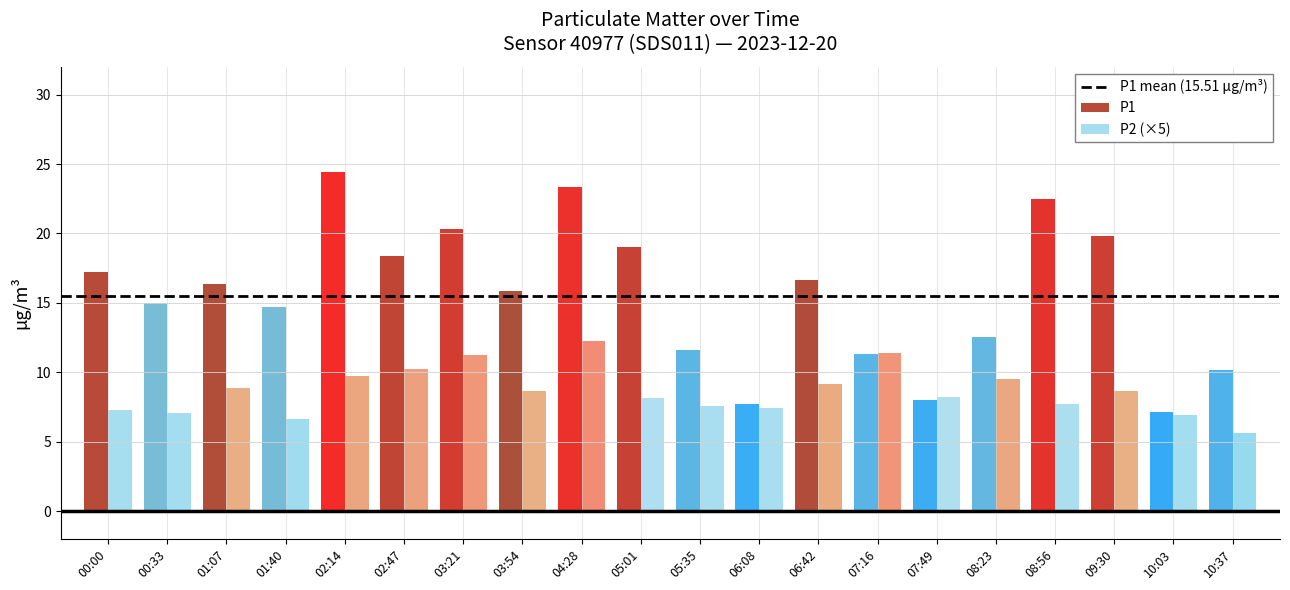

Reading left to right, what are all the values shown in this chart?

P1: 17.2	15.0	16.4	14.7	24.4	18.4	20.3	15.8	23.3	19.1	11.6	7.7	16.6	11.3	8.0	12.6	22.5	19.8	7.1	10.2
P2: 1.4	1.4	1.8	1.3	1.9	2.0	2.2	1.7	2.5	1.6	1.5	1.5	1.8	2.3	1.6	1.9	1.6	1.7	1.4	1.1